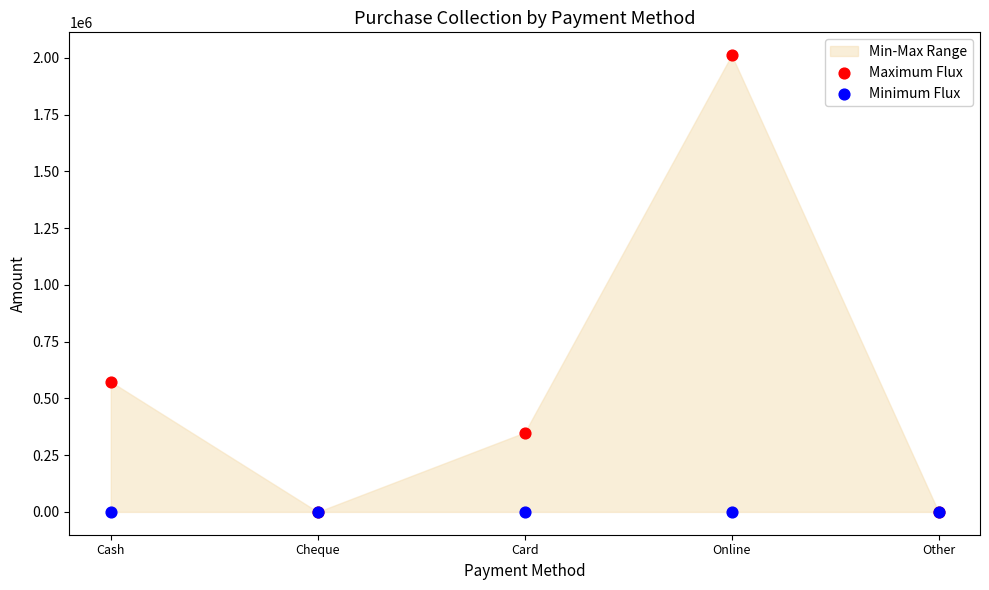

In the Maximum Flux series, what Y value is closest to 1005795?

573247